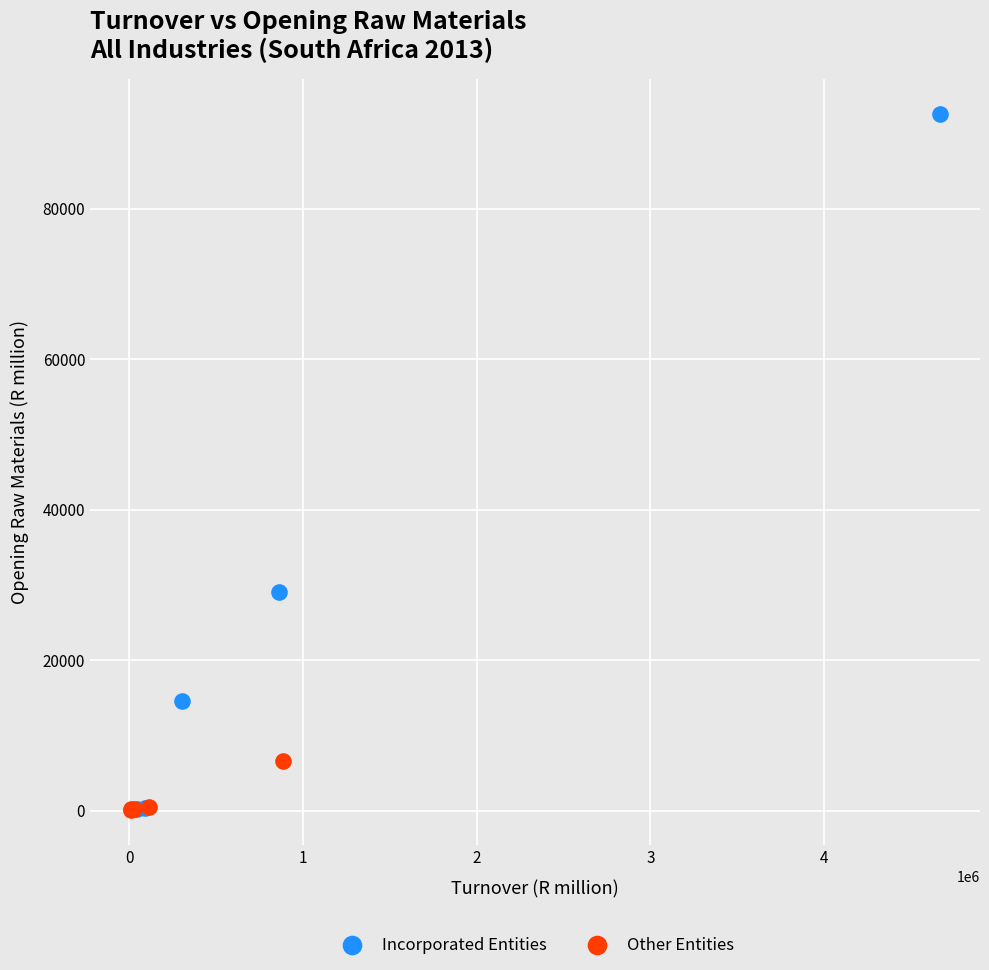

Which series has the widest spread of Y values?

Incorporated Entities